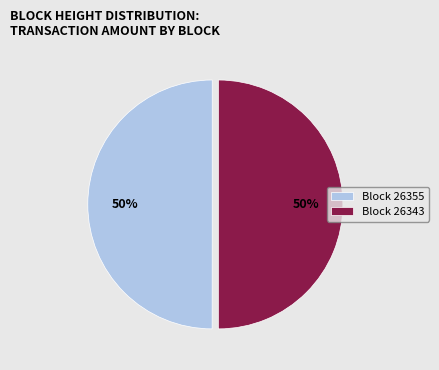

To the nearest percent, what is the average slice percentage?

50%